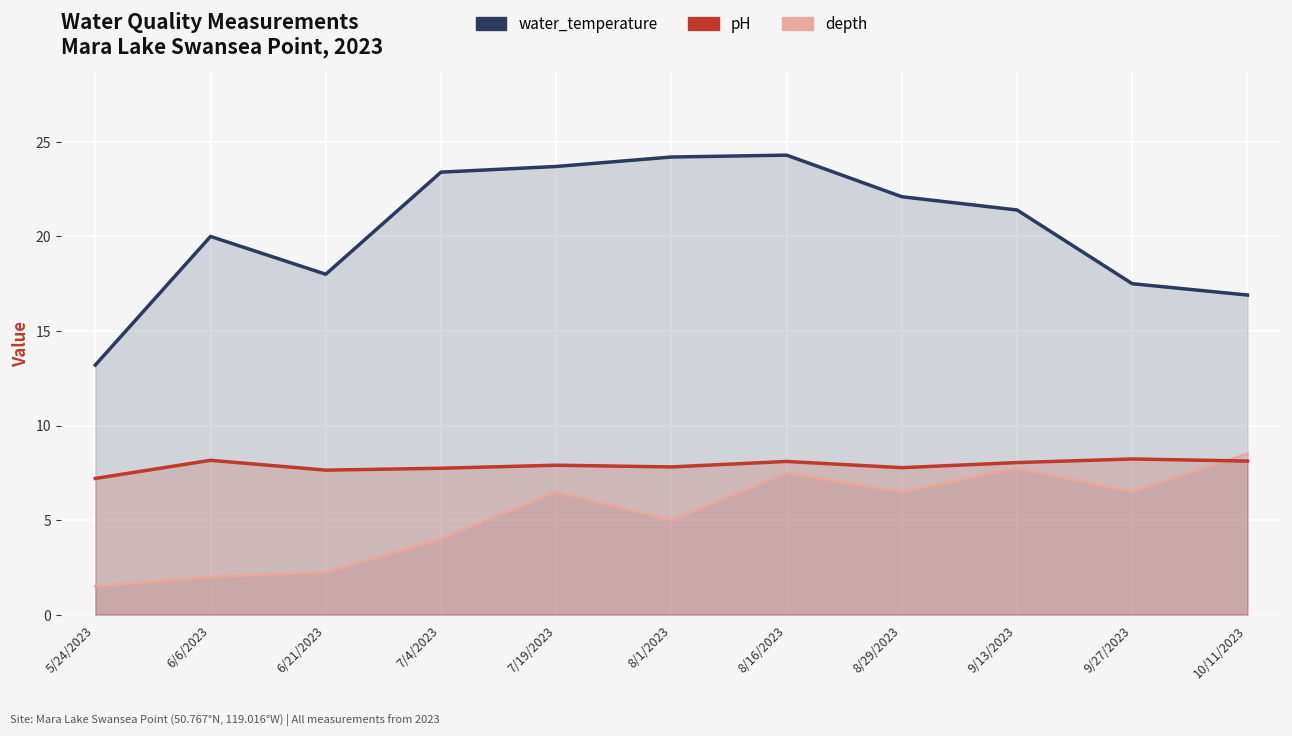

Which series changed the most between 7/4/2023 and 8/1/2023?

depth